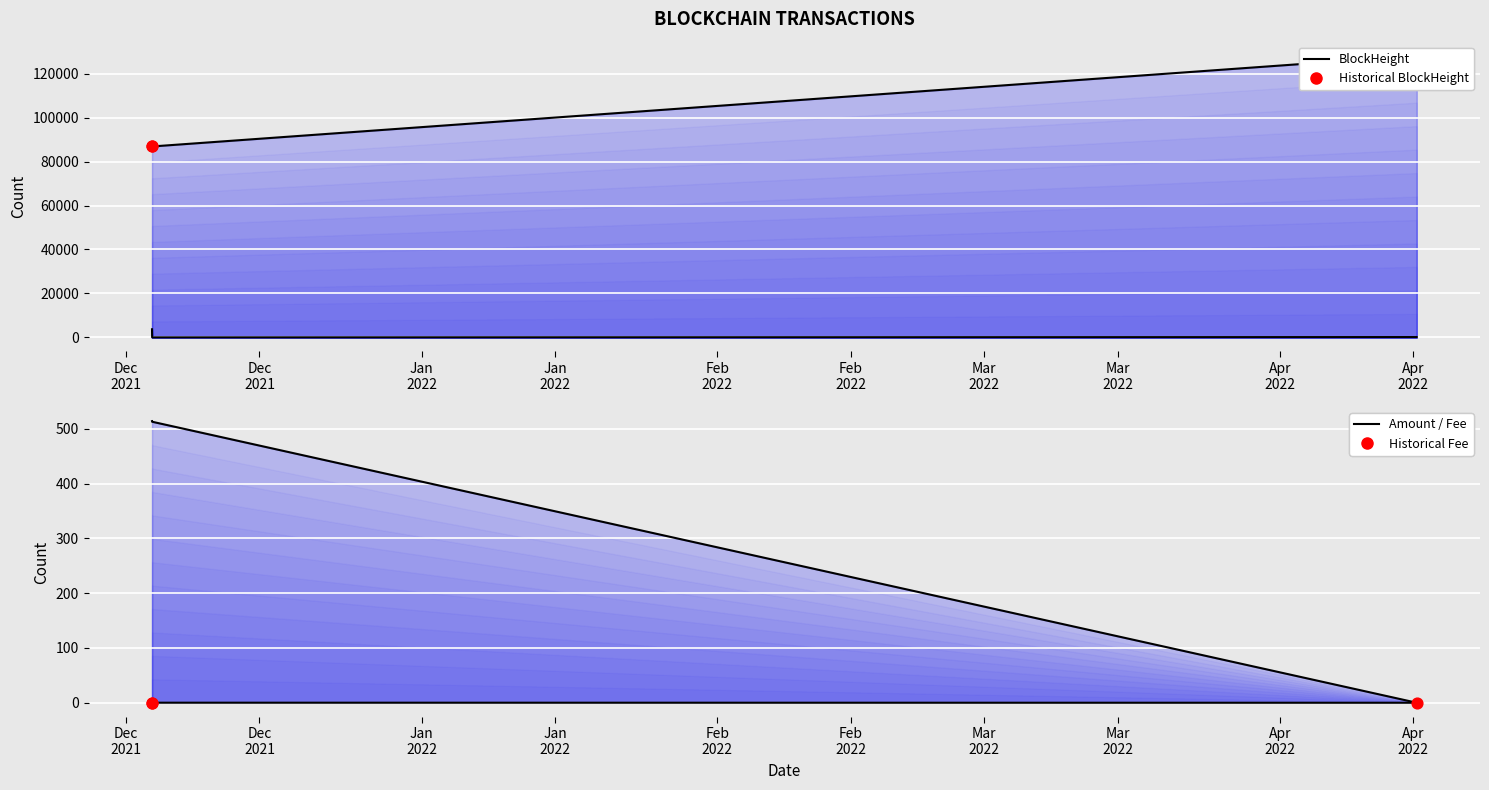

Which series has the largest total across all categories?

BlockHeight line